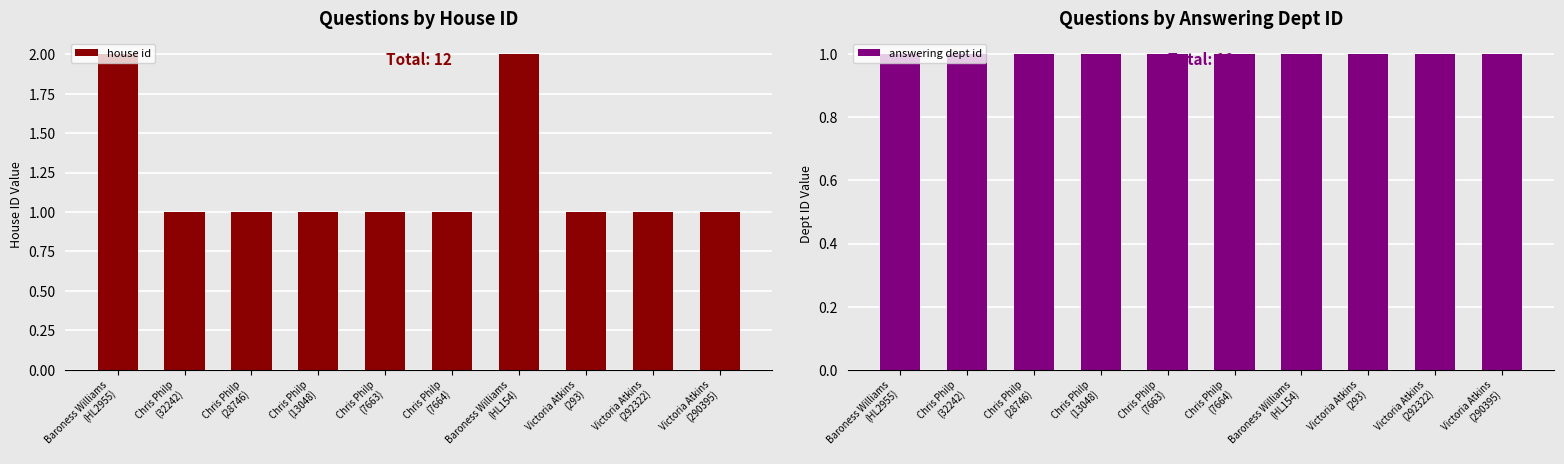

Which series has the largest range (max minus min)?

house id